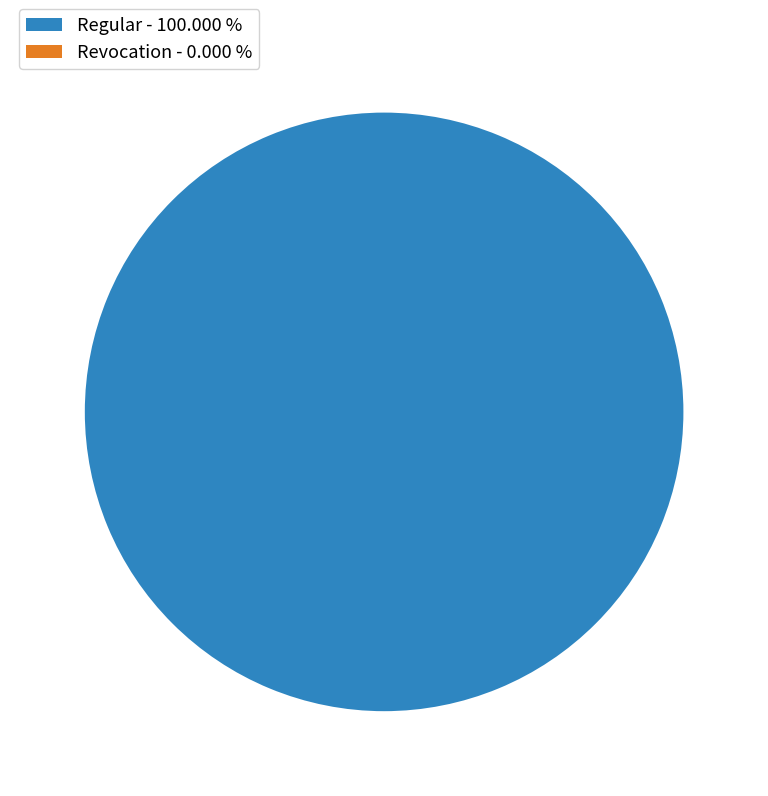

What is the smallest slice in the pie chart?

Revocation